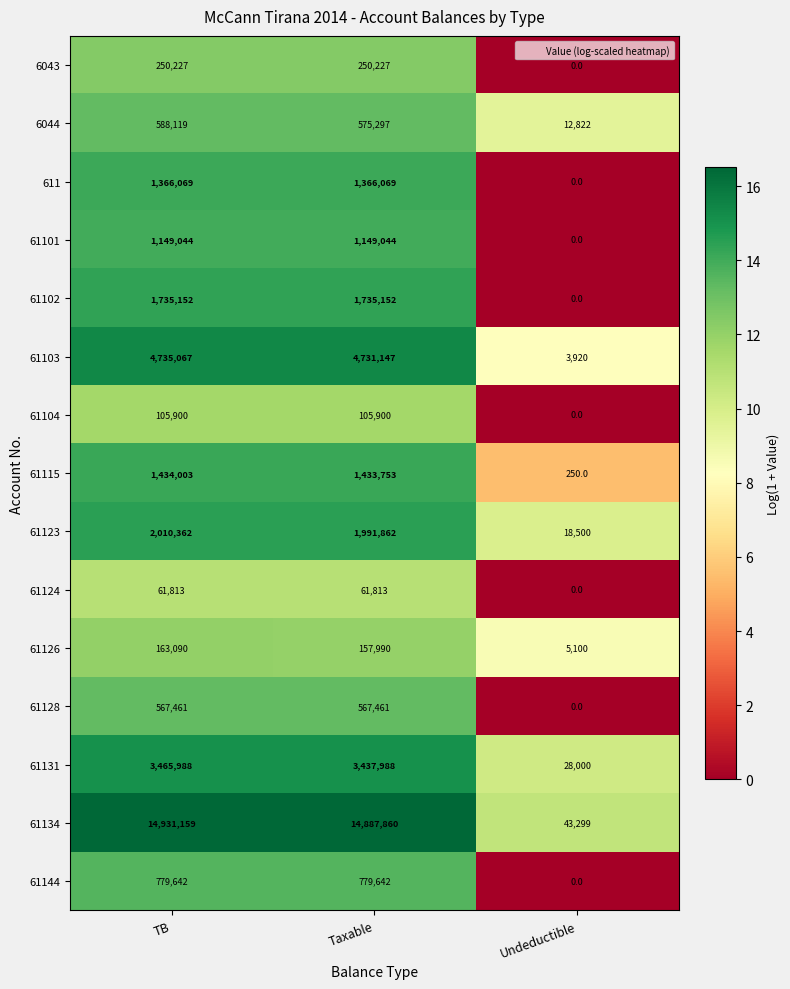

Count the number of categories in the chart.

3